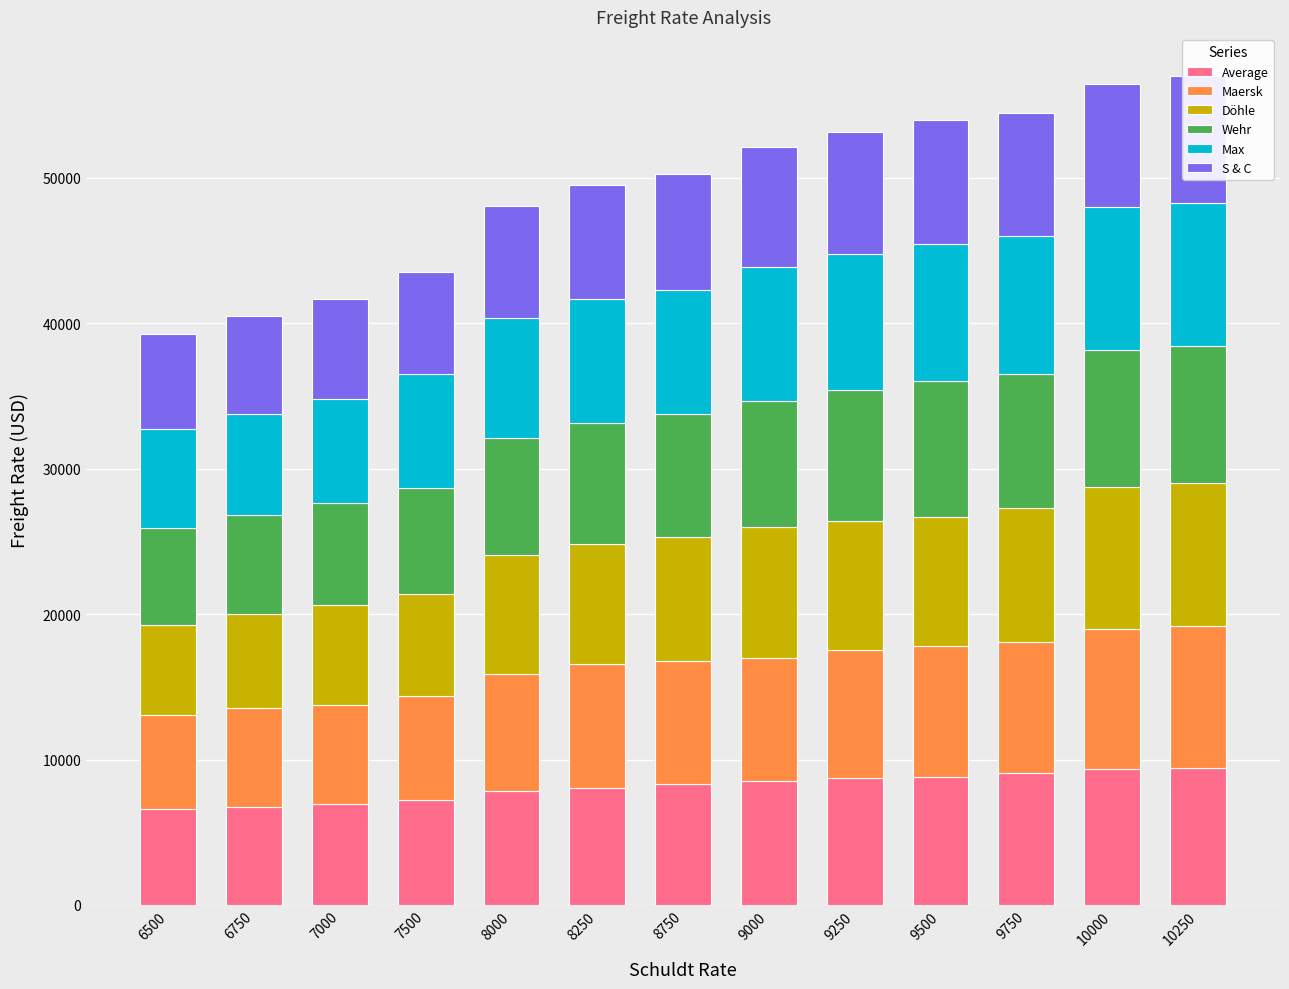

Which category has the highest value across all series?

10250